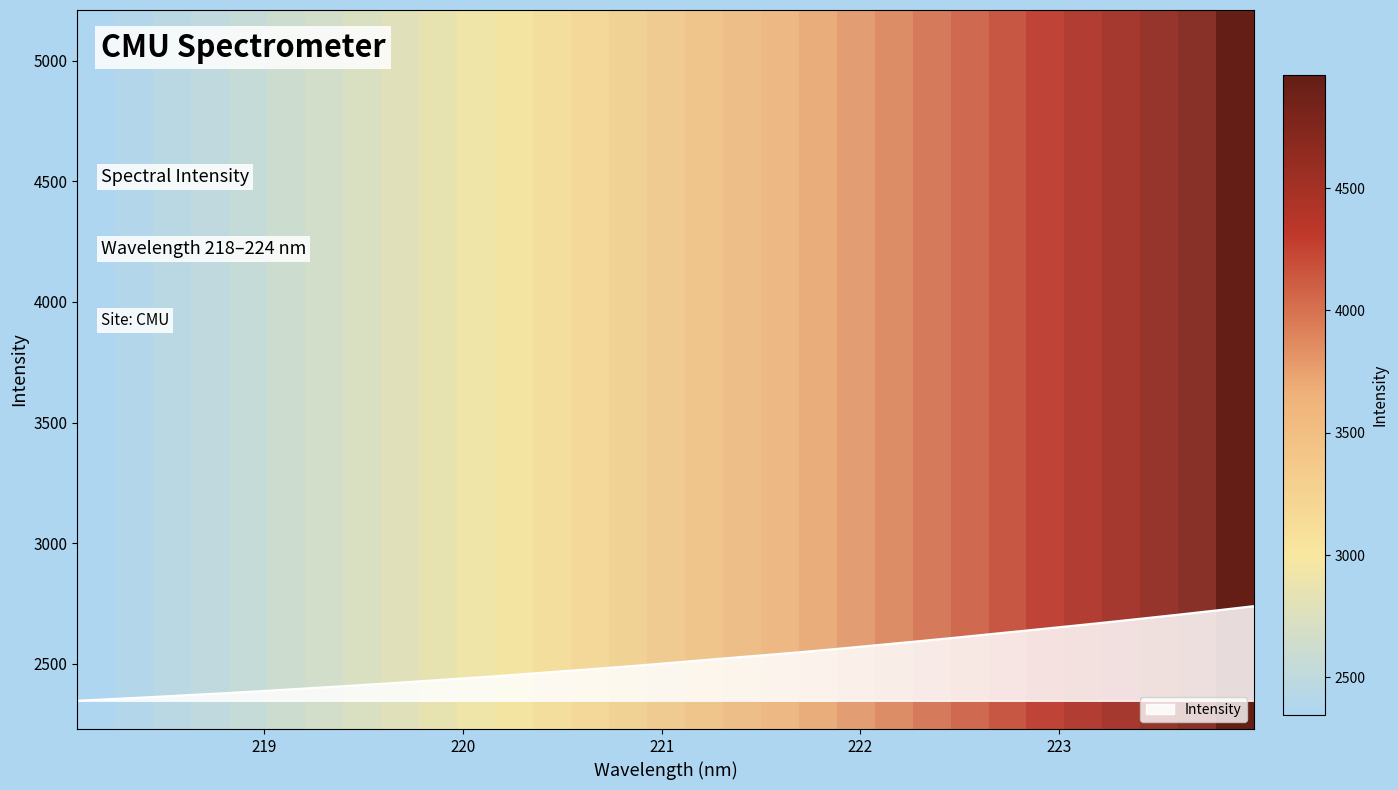

How many lines are shown in the chart?

1